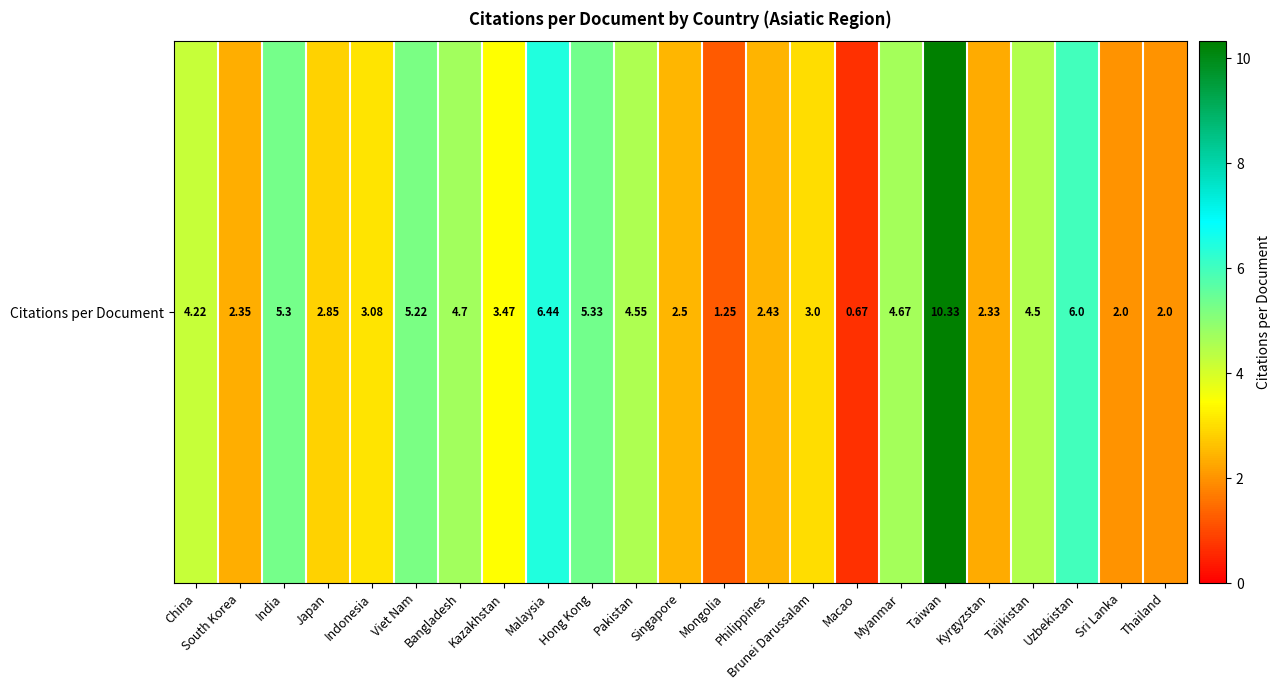

Rank the categories by value from lowest to highest.

Macao, Mongolia, Sri Lanka, Thailand, Kyrgyzstan, South Korea, Philippines, Singapore, Japan, Brunei Darussalam, Indonesia, Kazakhstan, China, Tajikistan, Pakistan, Myanmar, Bangladesh, Viet Nam, India, Hong Kong, Uzbekistan, Malaysia, Taiwan